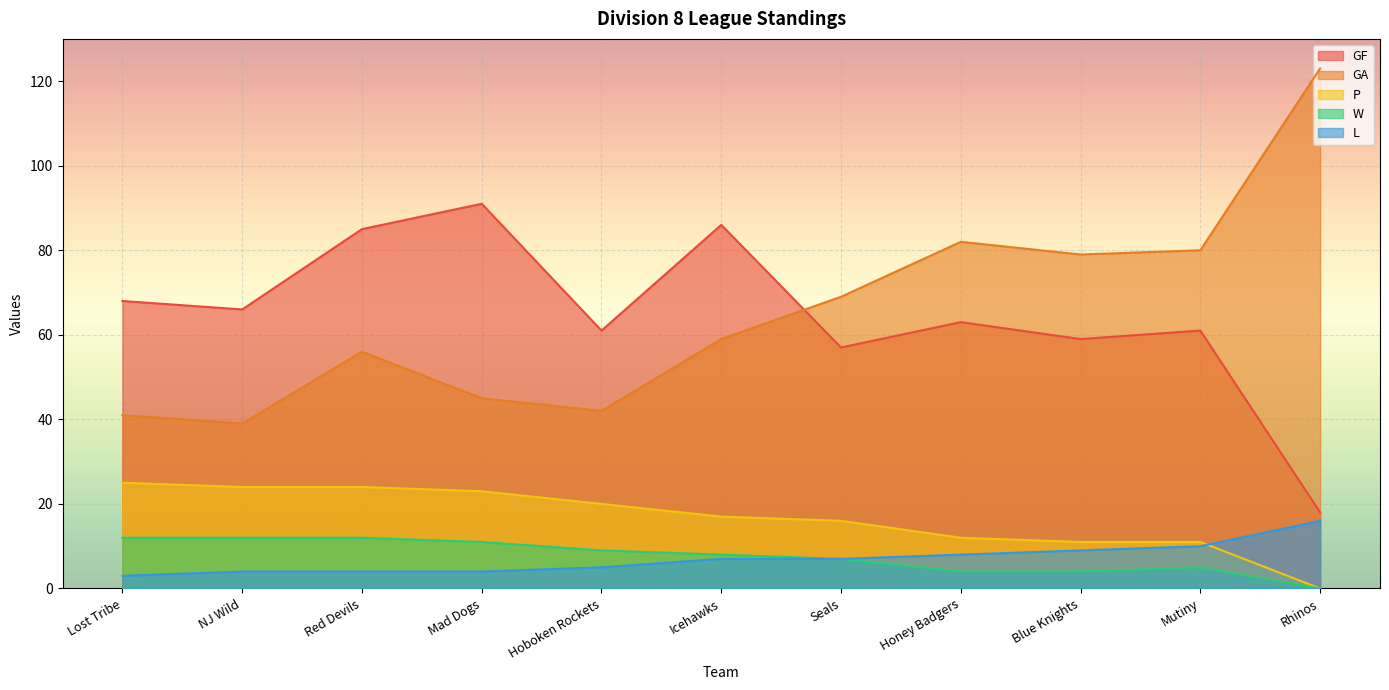

What are all the series names shown in the legend?

GF, GA, P, W, L